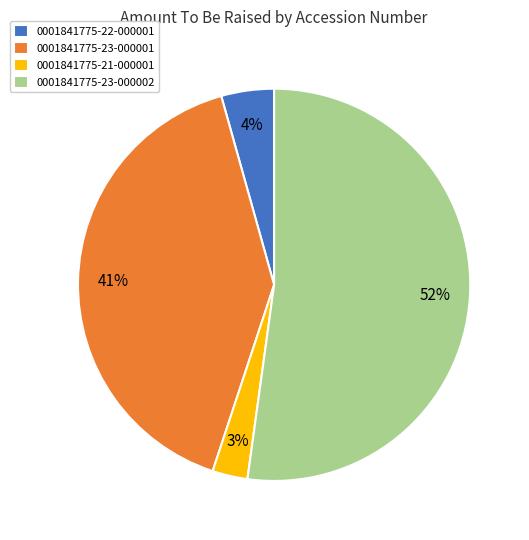

What is the smallest slice in the pie chart?

0001841775-21-000001